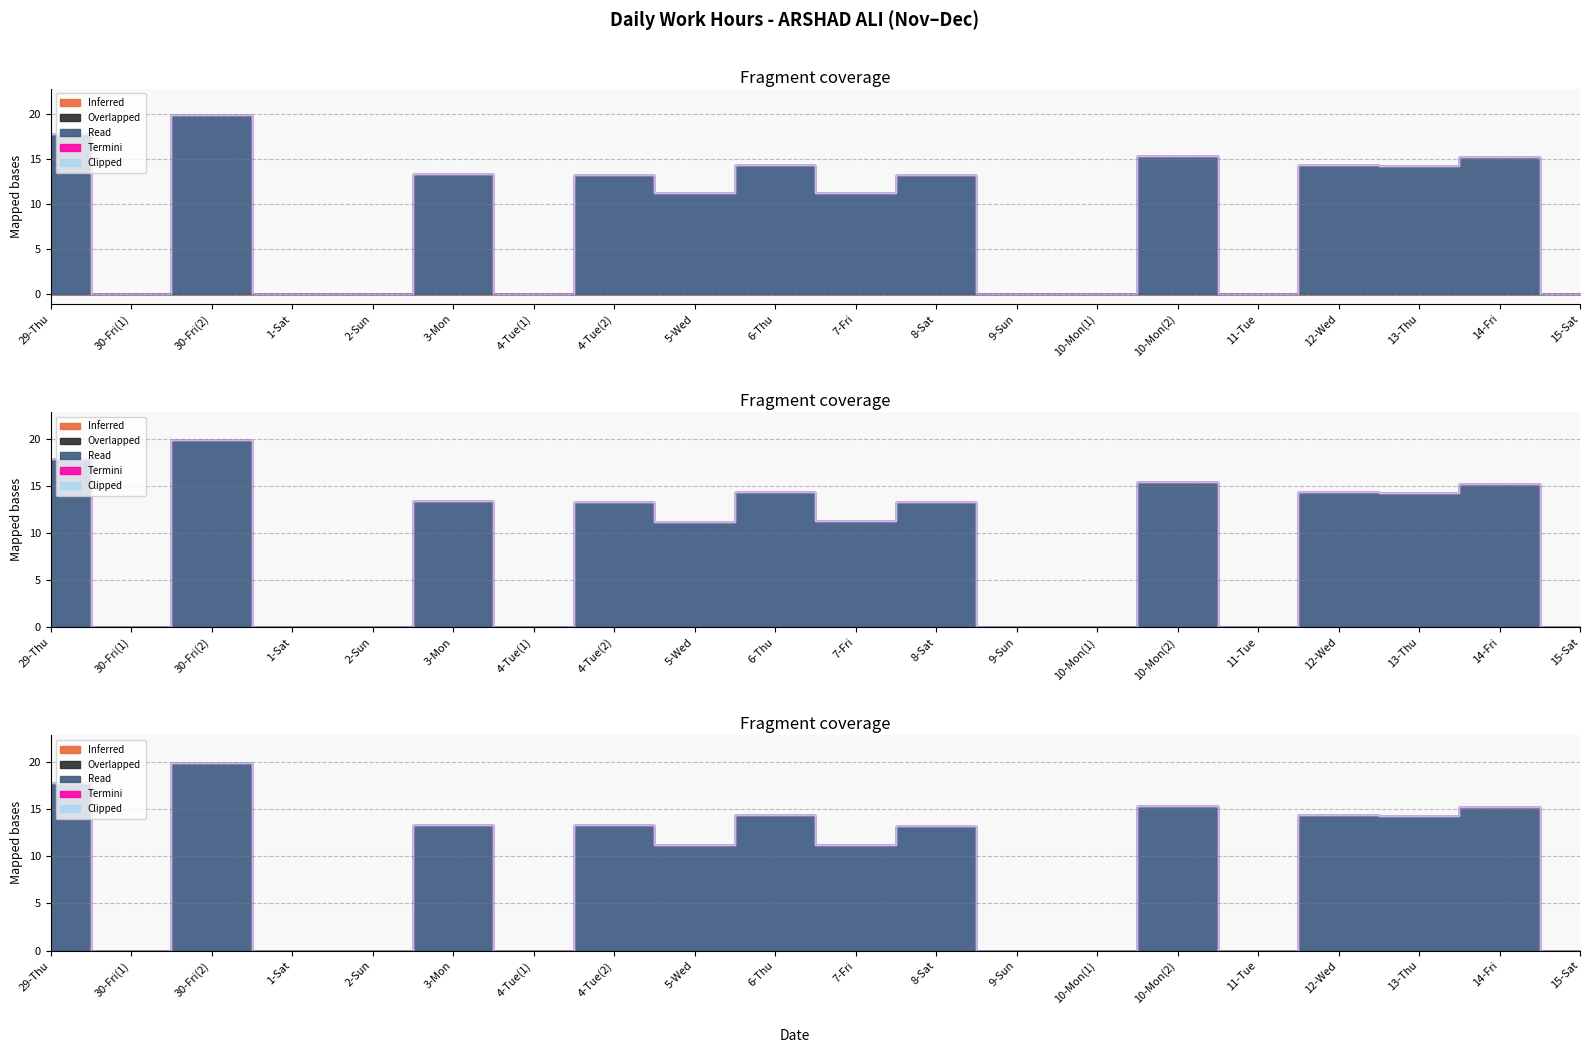

What is the label of the 7th point from the right?

10-Mon(1)